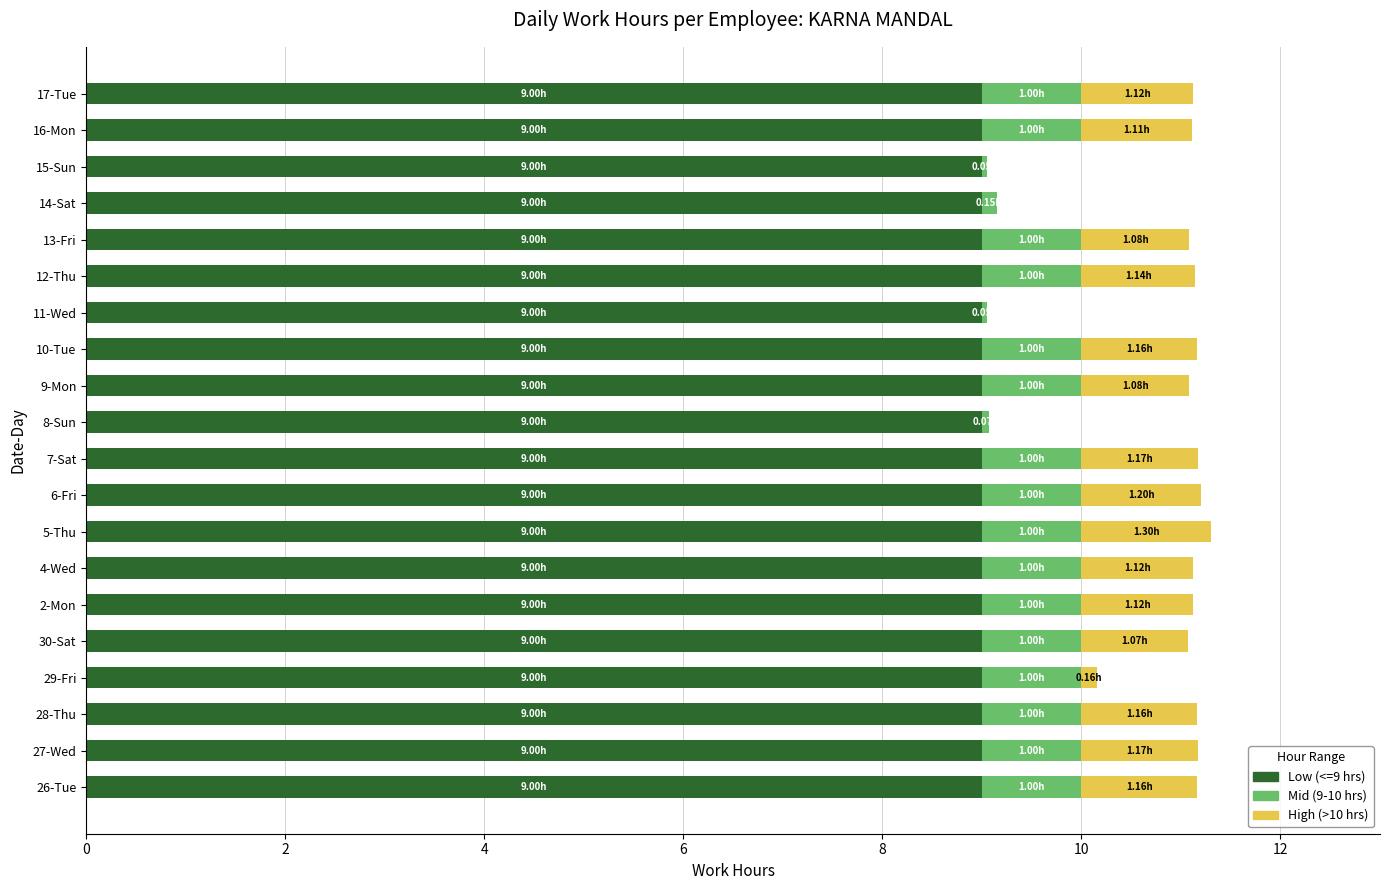

What is the total value across all series at 13-Fri?

11.1